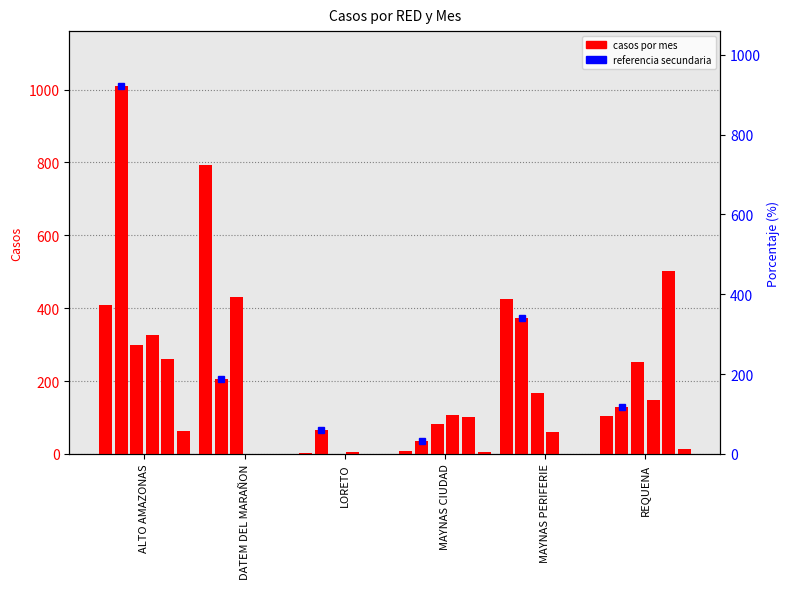

The value of Feb at ALTO AMAZONAS is 261. True or false?

True